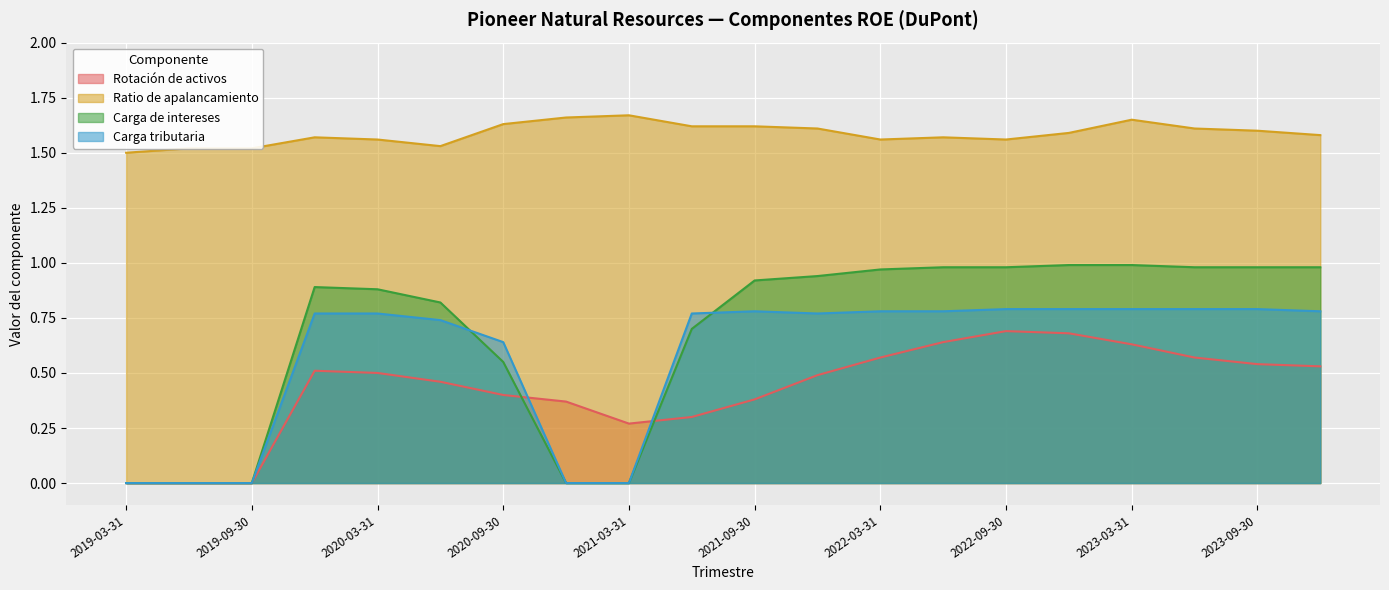

What are all the series names shown in the legend?

Rotación de activos, Ratio de apalancamiento, Carga de intereses, Carga tributaria